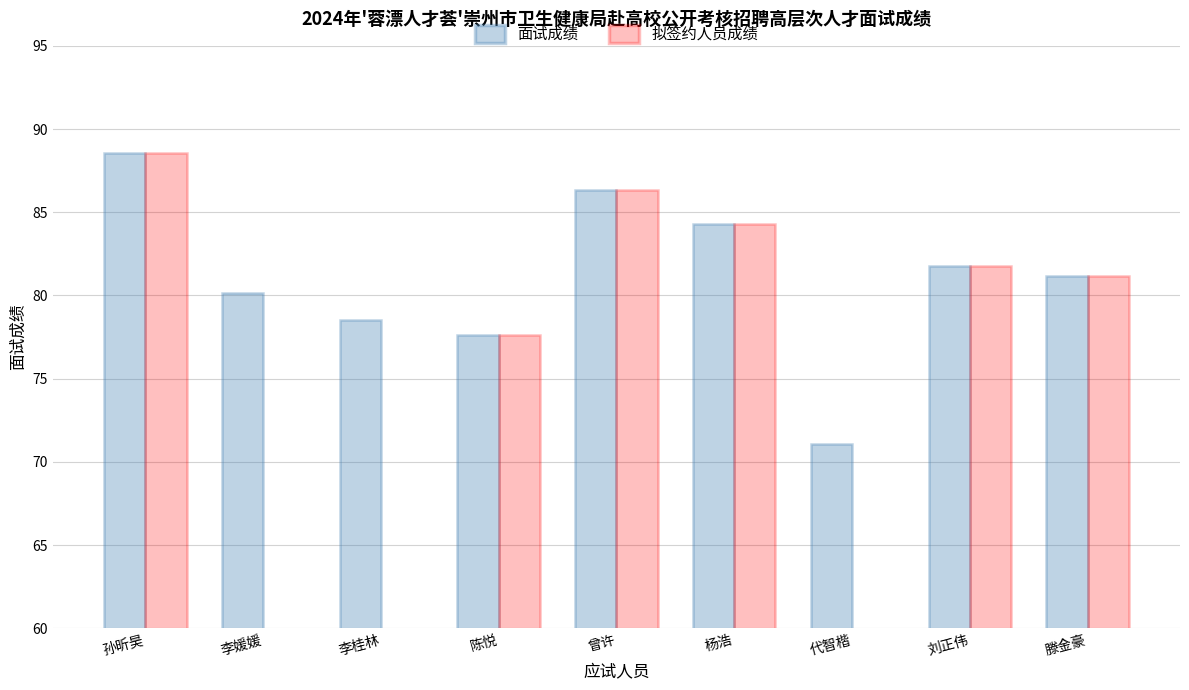

What is the label of the 8th bar from the right?

李媛媛